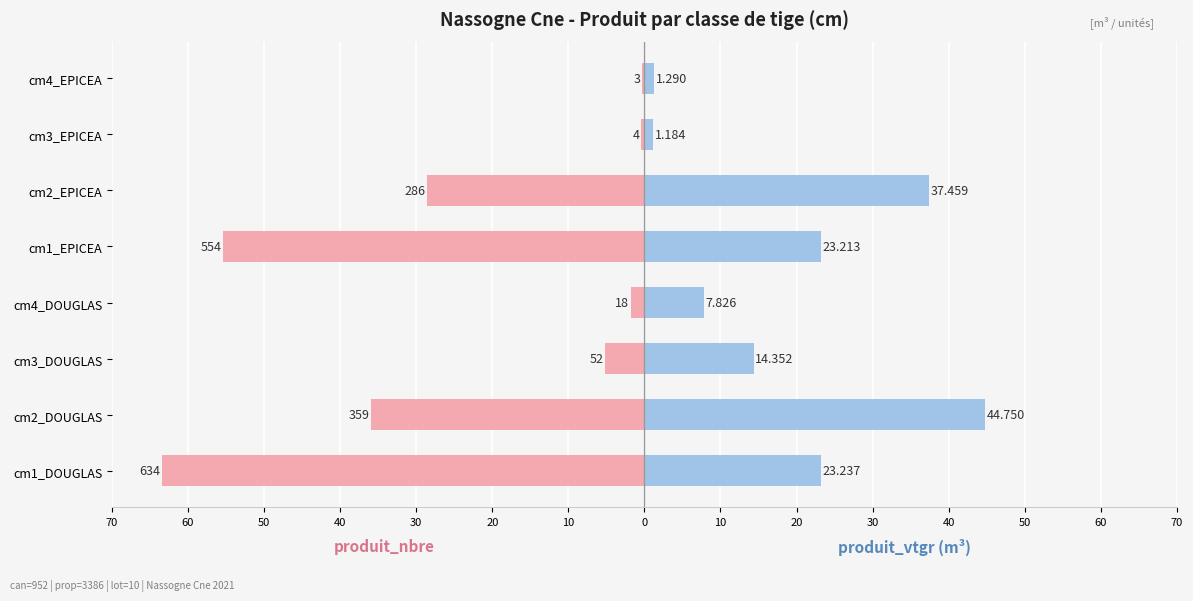

What value does the produit_nbre (/10) series have at cm1_DOUGLAS?

-63.4